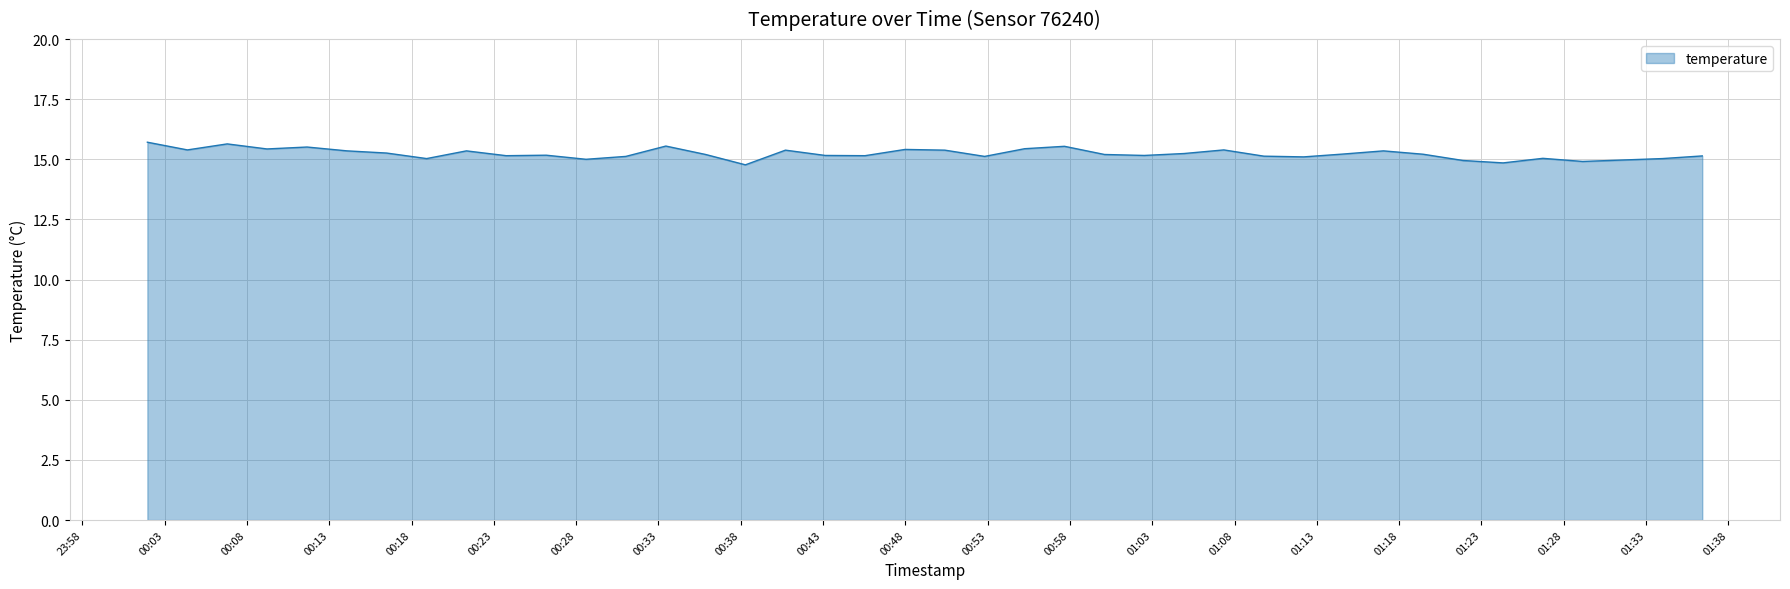

What is the difference between the maximum and minimum values?

0.9